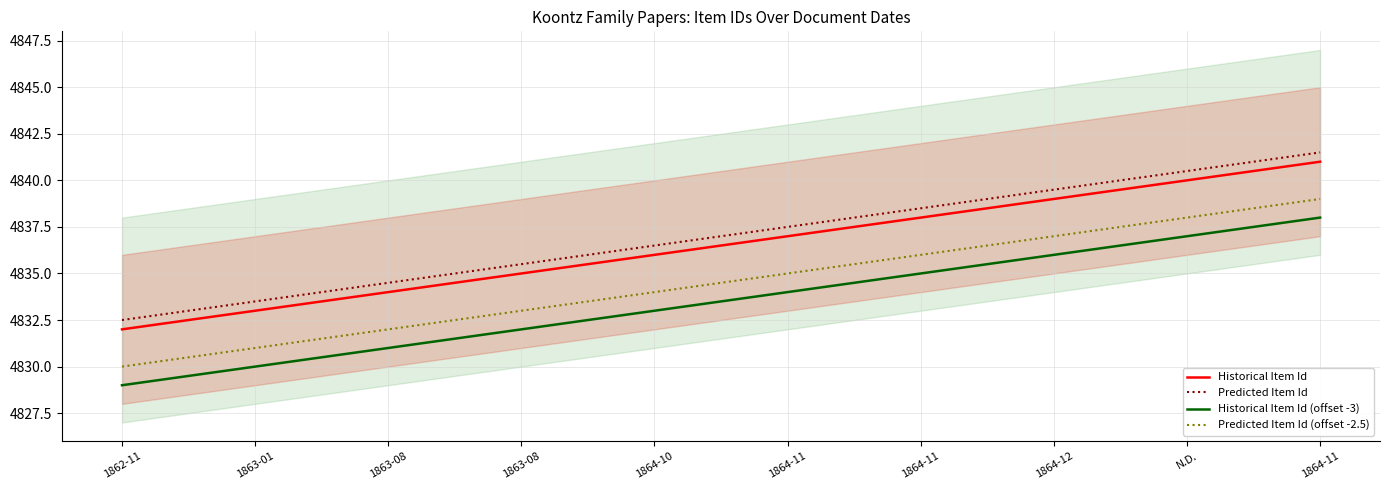

Is it true that Historical Item Id (offset -3) equals 1098.6 at 1864-11?

False